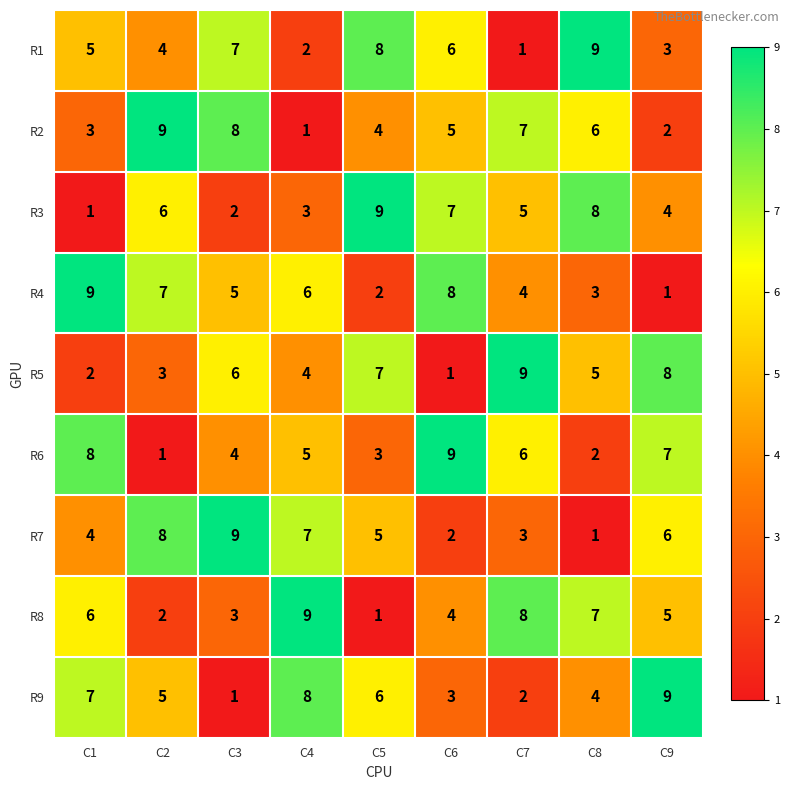

Between C2 and C8, which series saw the biggest shift?

R7